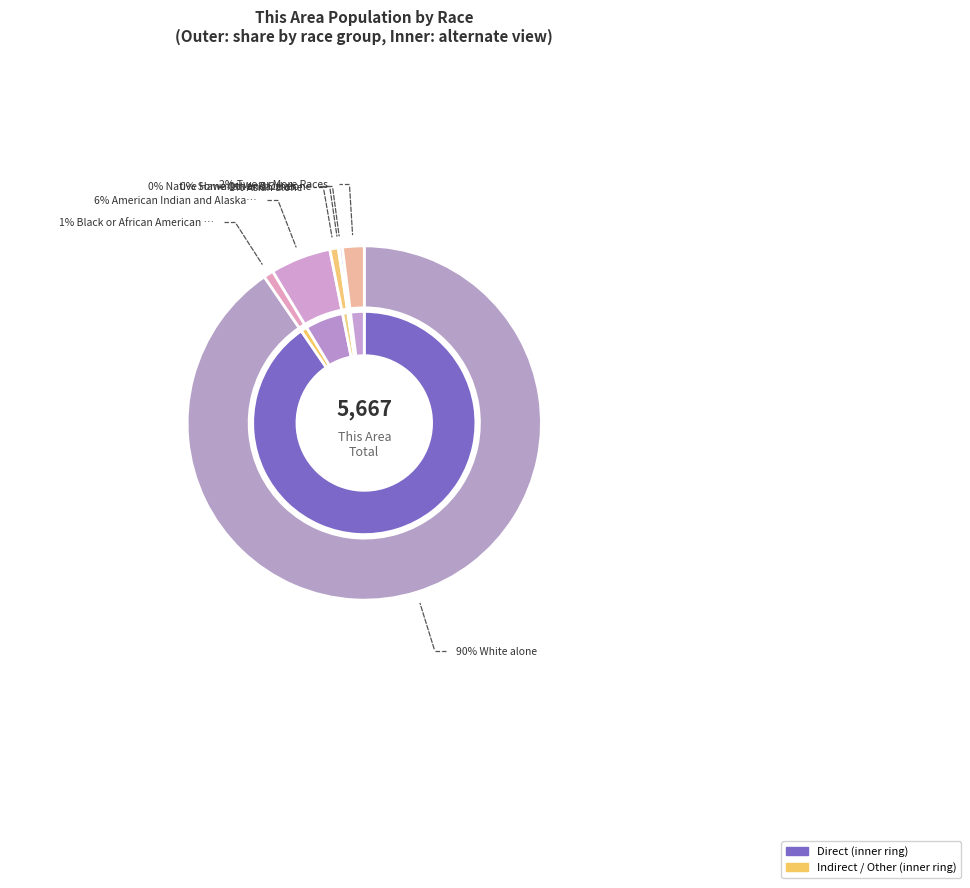

The Two or More Races slice represents 15% of the pie. True or false?

False